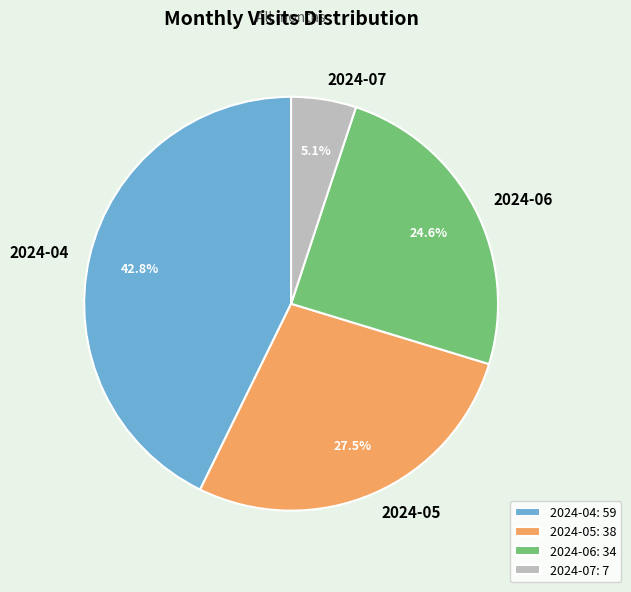

Rank the categories by value from lowest to highest.

2024-07, 2024-06, 2024-05, 2024-04